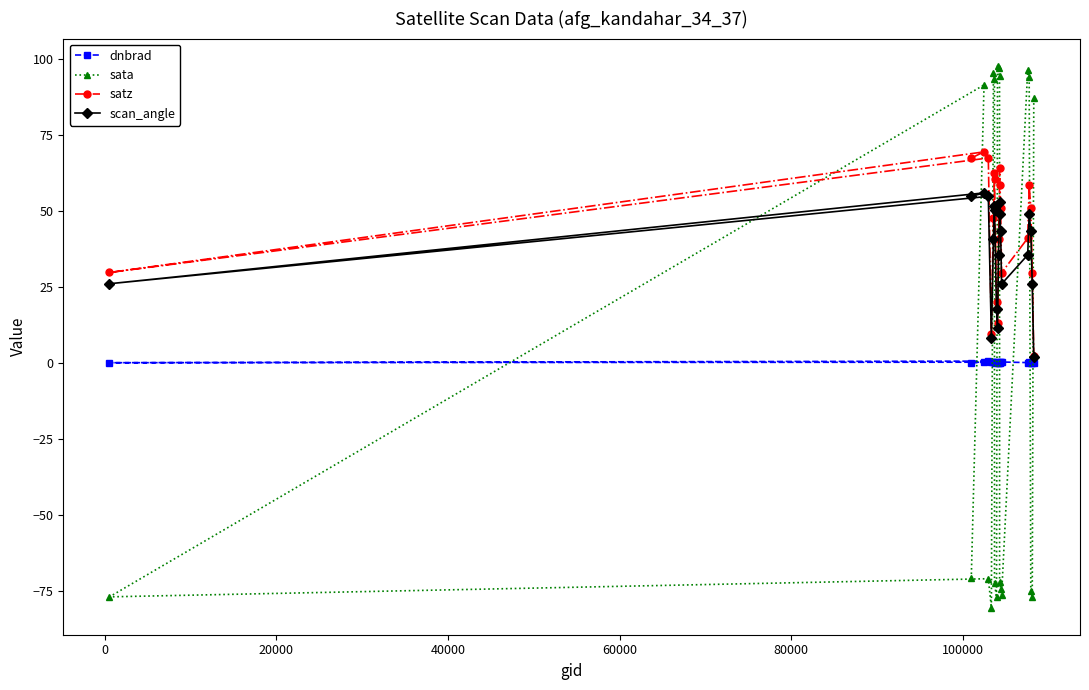

Which series has the largest range (max minus min)?

sata